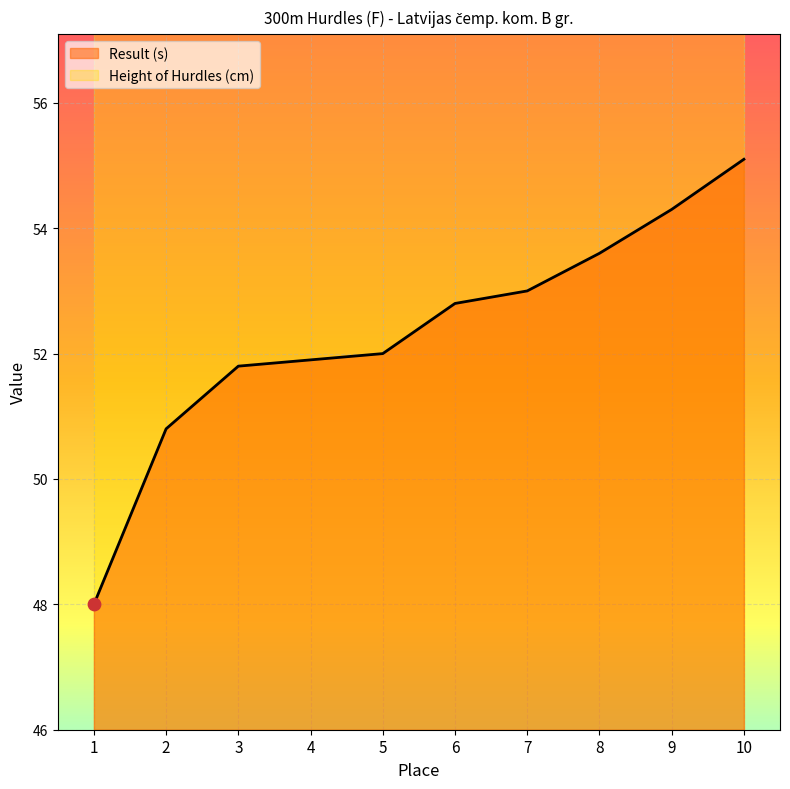

Which has a higher value, 4 or 5?

5